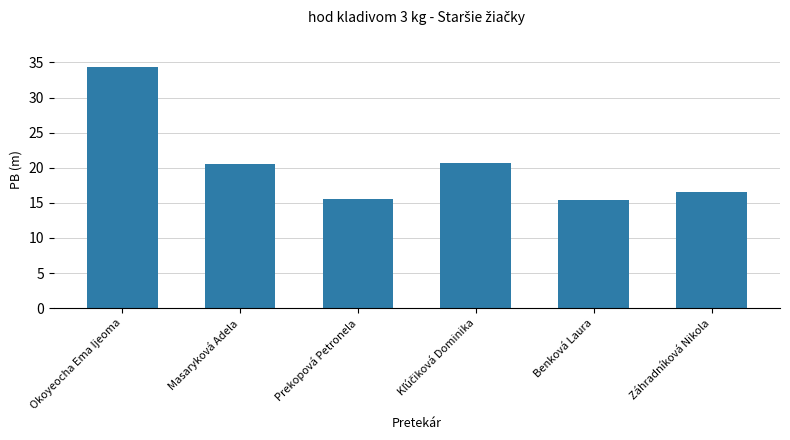

Count the number of values greater than 20.

3